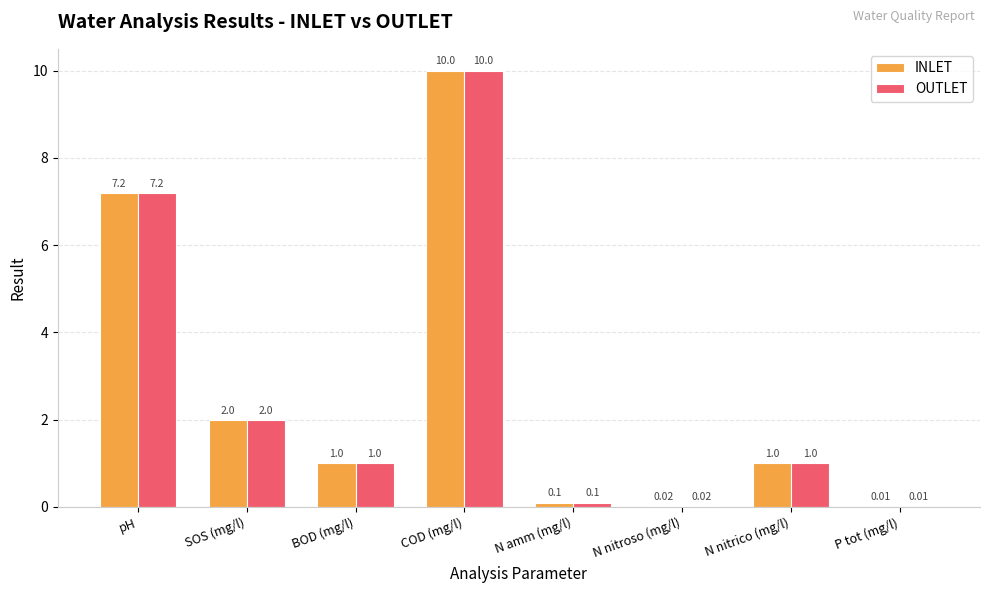

At which category does the chart reach its peak across all series?

COD (mg/l)